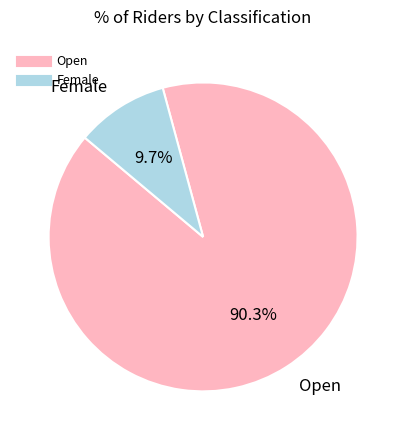

To the nearest percent, what is the difference between the Open and Female slice percentages?

81%